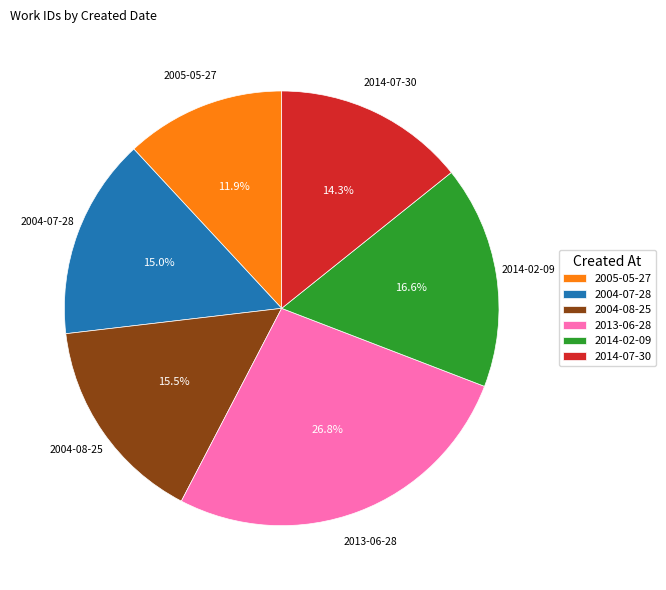

Is 2014-02-09 the majority of the pie?

No